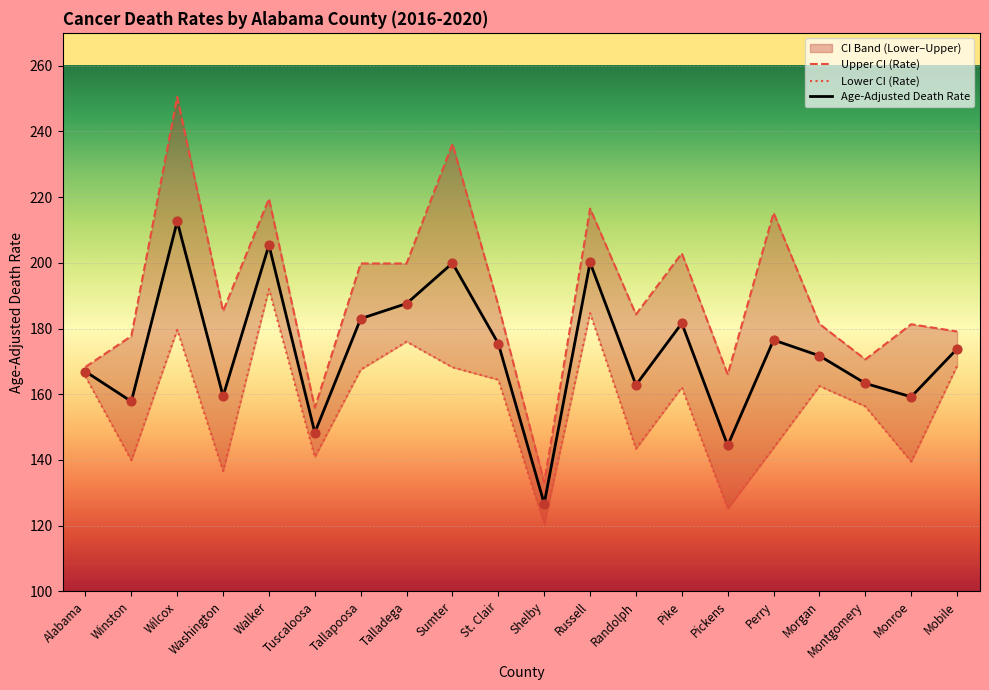

Which series has the largest total across all categories?

Upper CI (Rate)